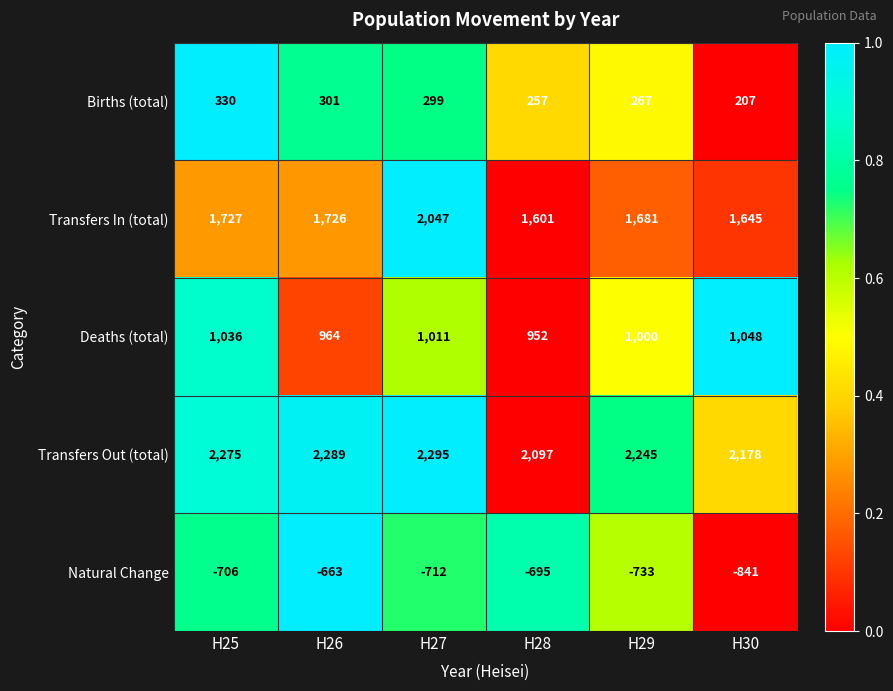

Reading left to right, what are all the values shown in this chart?

Births (total): 330	301	299	257	267	207
Transfers In (total): 1727	1726	2047	1601	1681	1645
Deaths (total): 1036	964	1011	952	1000	1048
Transfers Out (total): 2275	2289	2295	2097	2245	2178
Natural Change: -706	-663	-712	-695	-733	-841